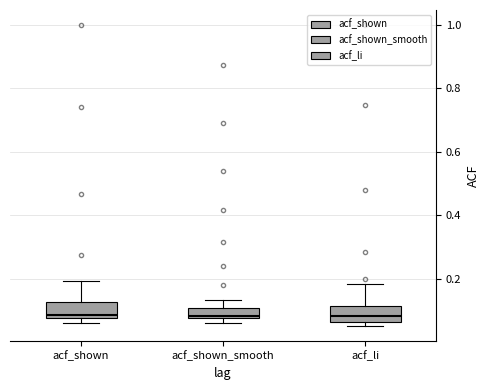

Where is the lower edge of the box for acf_li on the y-axis? The values are not printed on the chart, so give them approximately, as read against the axis.

0.06